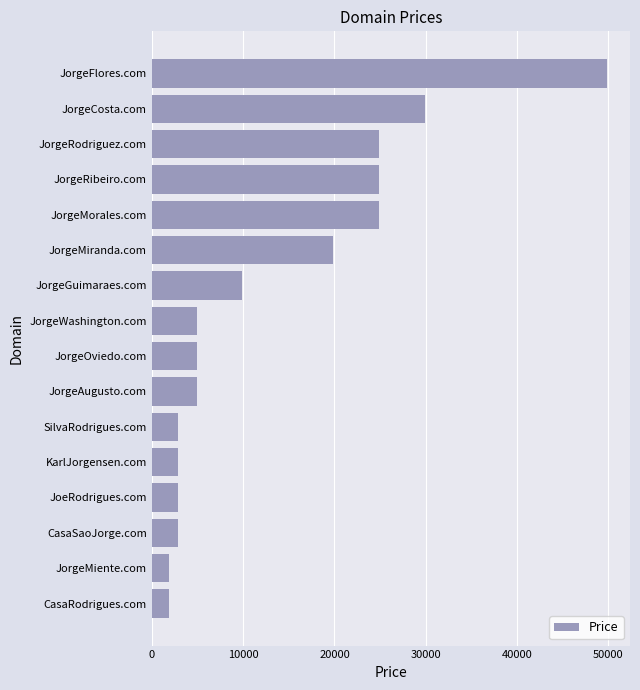

What is the change in value from CasaSaoJorge.com to JorgeWashington.com?

+2000